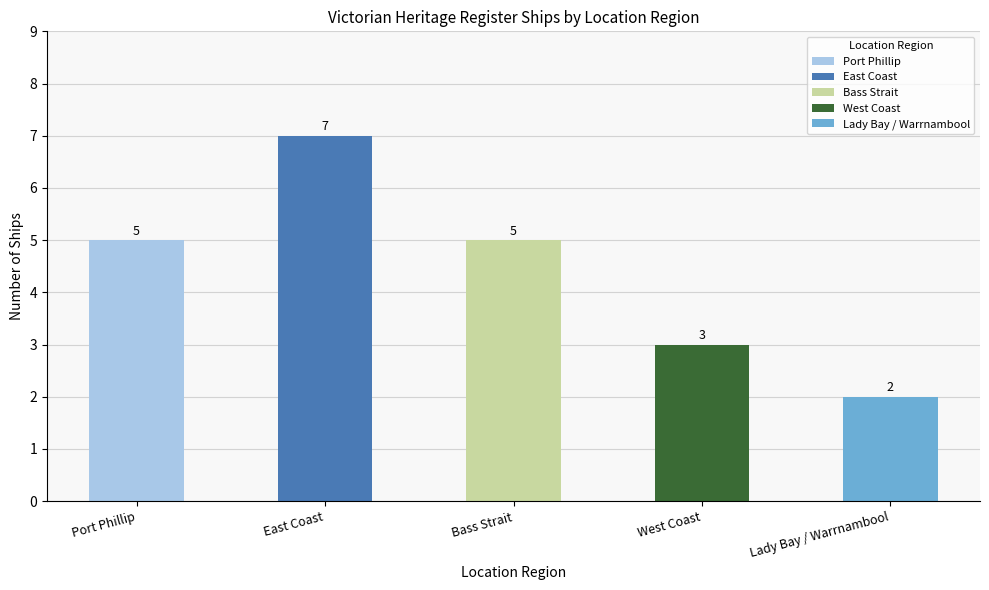

Approximately how many times larger is the value at Bass Strait compared to Port Phillip?

1.0